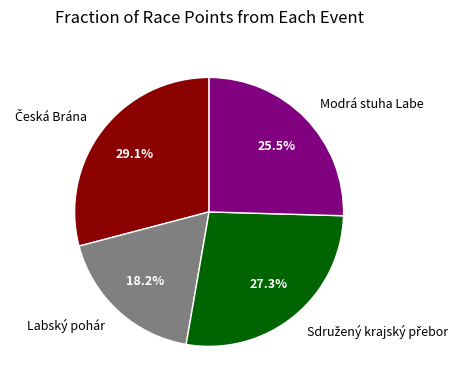

Which slice is the smallest?

Labský pohár